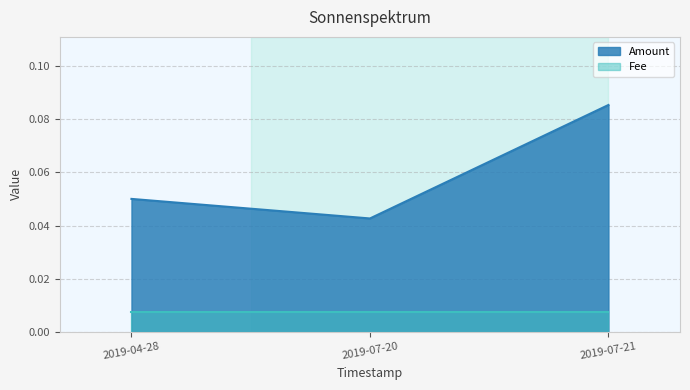

What are all the series names shown in the legend?

Amount, Fee